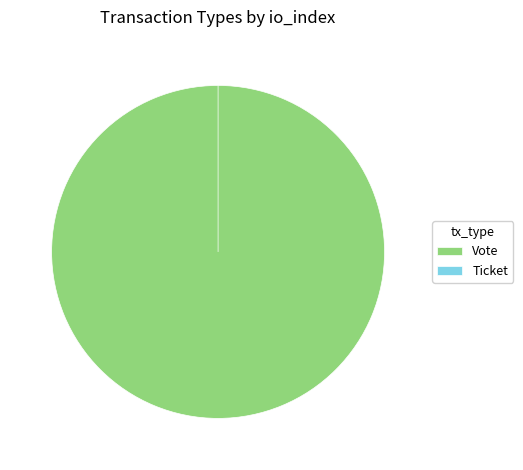

Rank the categories by value from highest to lowest.

Vote, Ticket